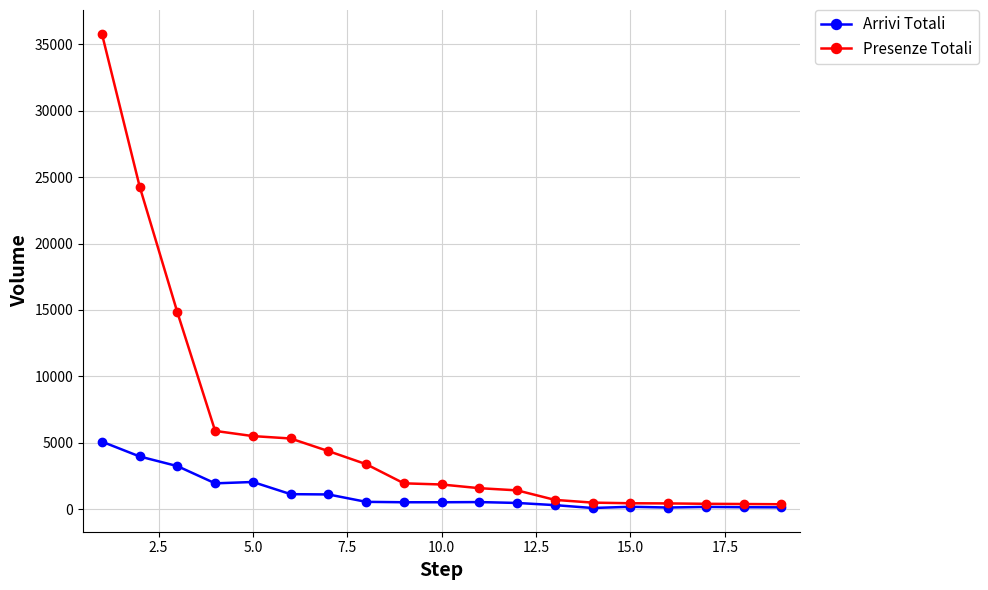

How many data points does each series have?

19